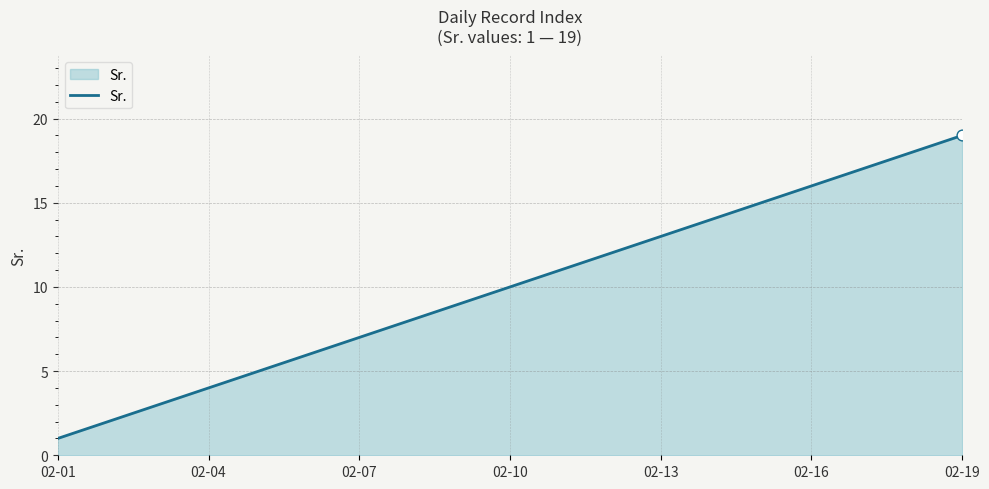

Does the chart have visible grid lines?

Yes